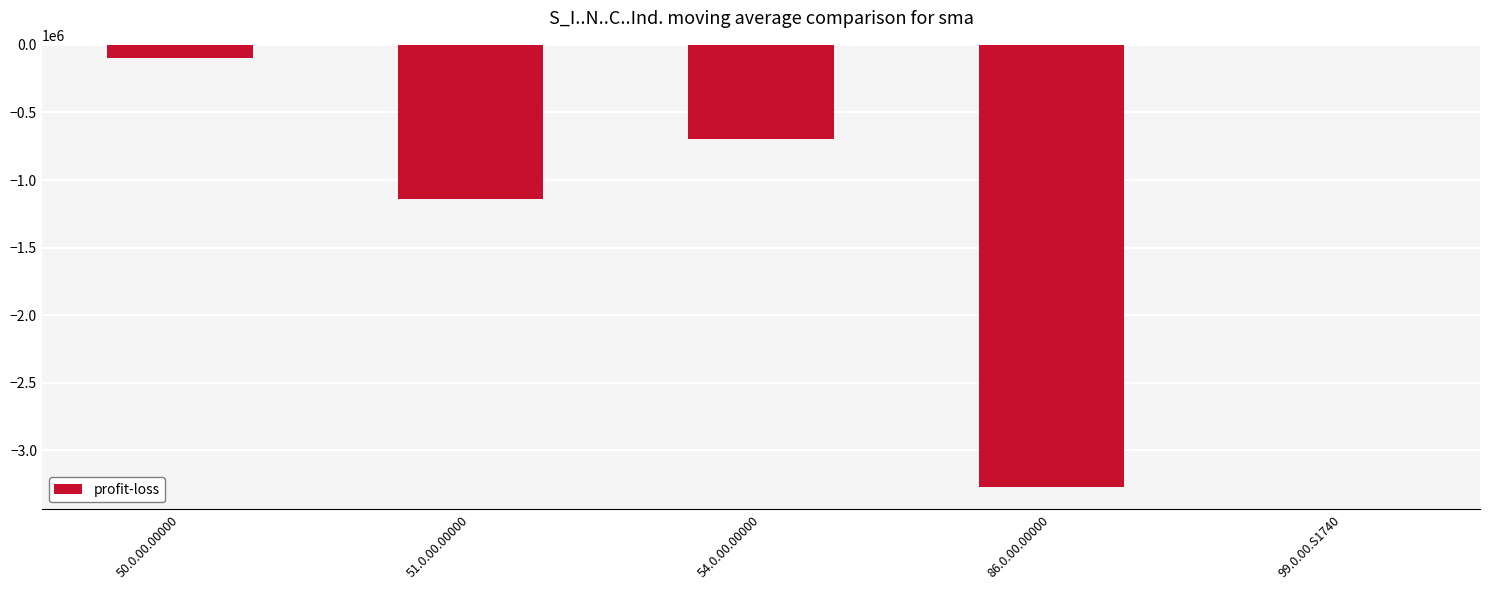

What is the sum of all values?

-5206428.5